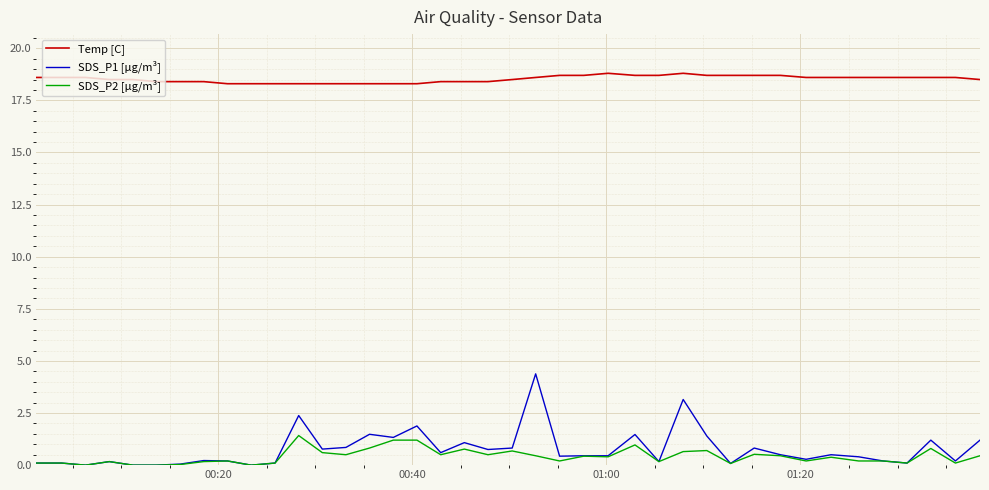

True or false: Temp [C] and SDS_P2 [µg/m³] cross at least once.

False